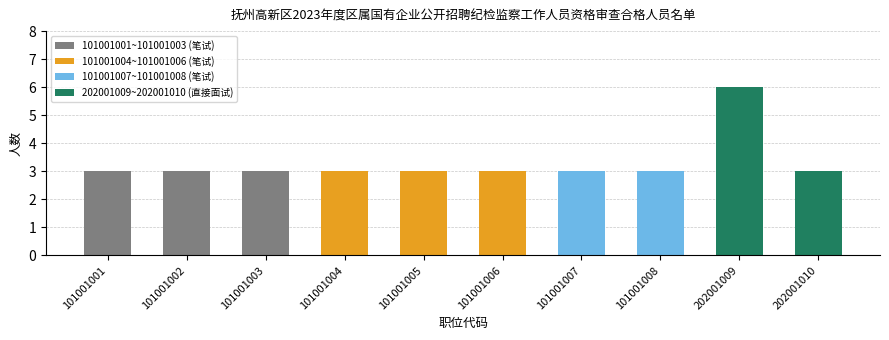

Reading right to left, list all the values displayed in this chart.

202001010=3	202001009=6	101001008=3	101001007=3	101001006=3	101001005=3	101001004=3	101001003=3	101001002=3	101001001=3